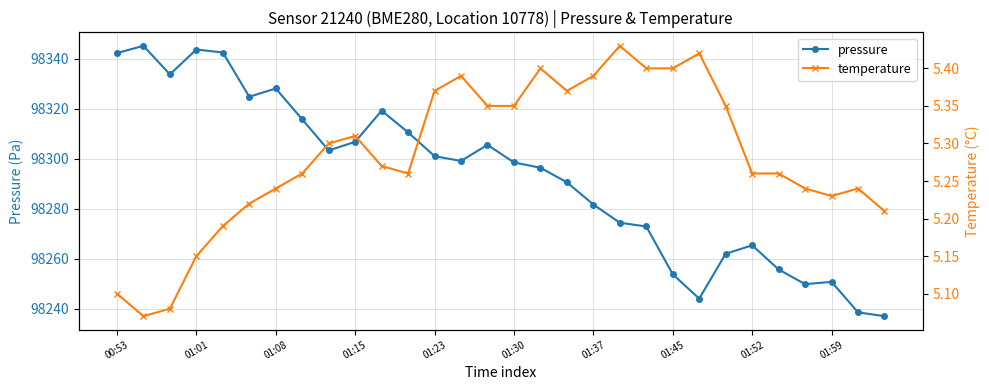

What is the maximum value for pressure?

98345.1